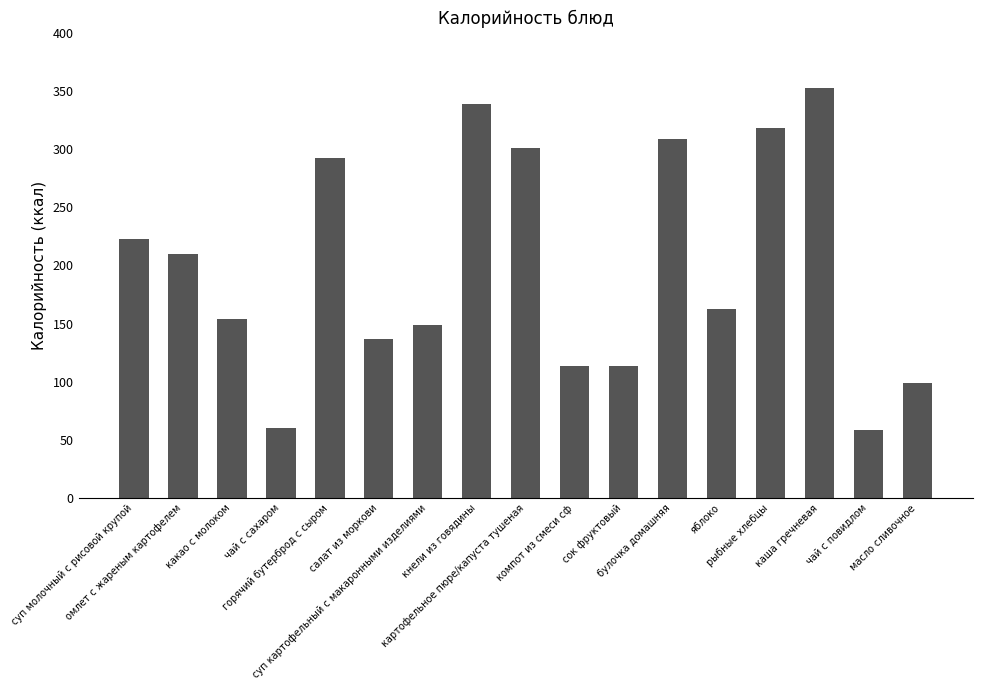

At which category does the chart reach its peak across all series?

каша гречневая